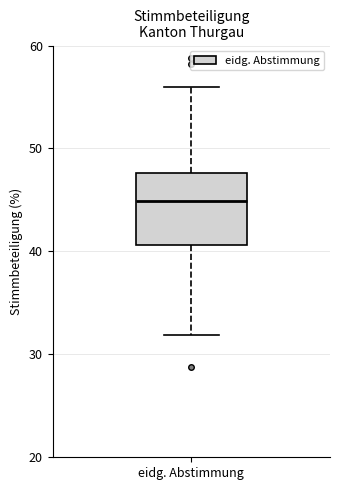

Transcribe this box plot: give where the median line is, the range the box spans, and where the two whiskers end, as read against the y-axis. The values are not printed on the chart, so give them approximately, as read against the axis.

median 45, box 41 to 48, whiskers 32 to 56